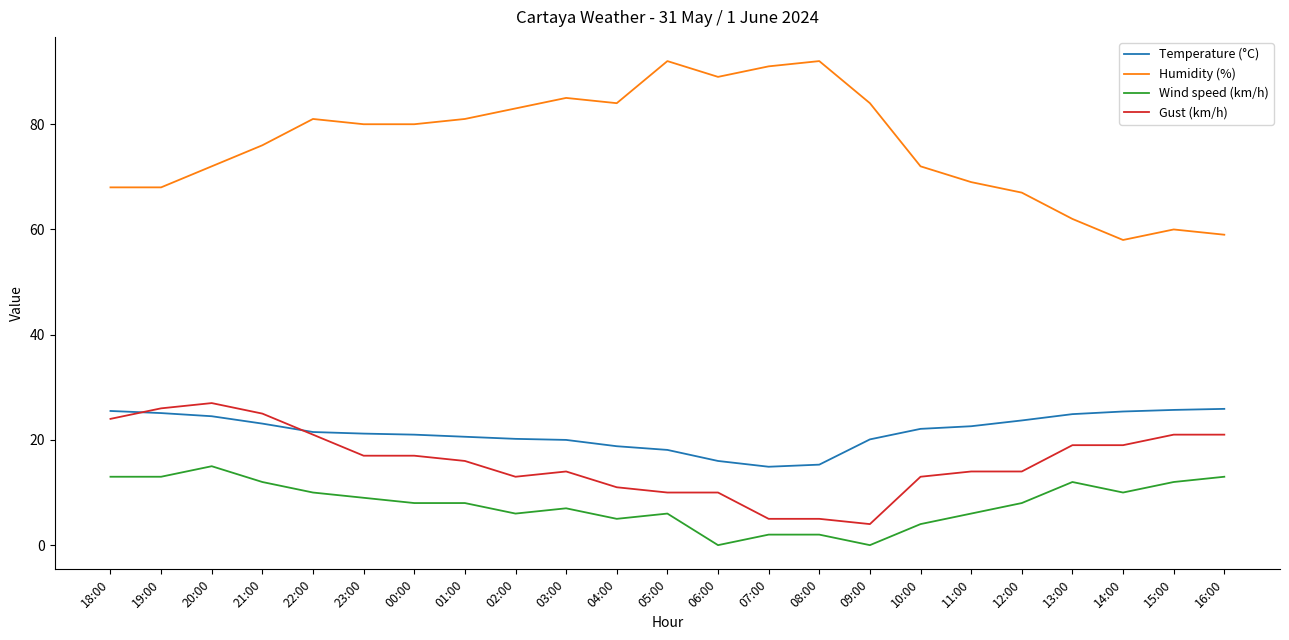

What is the lowest value of the Gust (km/h) series?

4.0